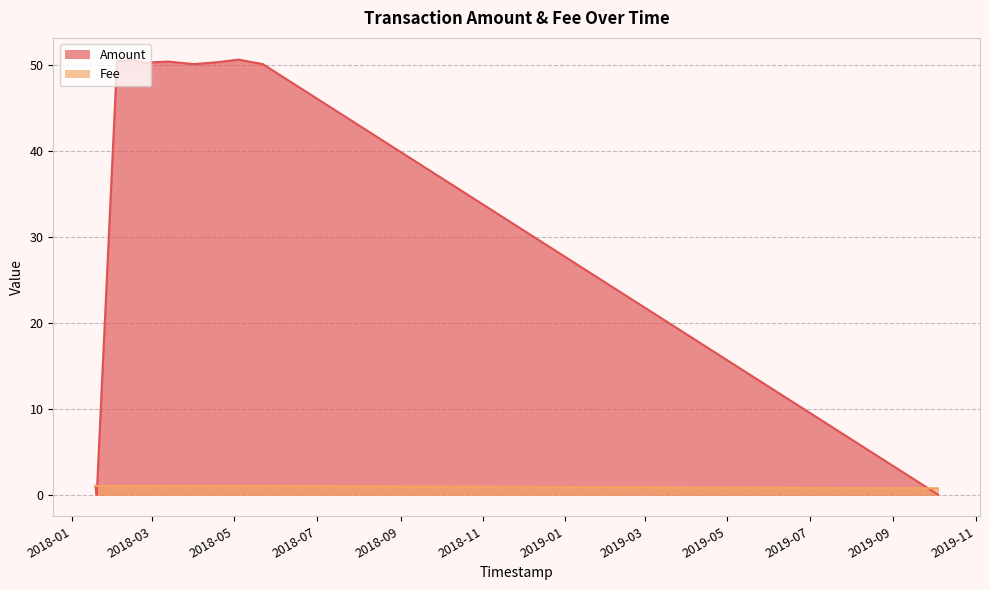

What is the value of the Amount point at the 4th from the left?

50.3